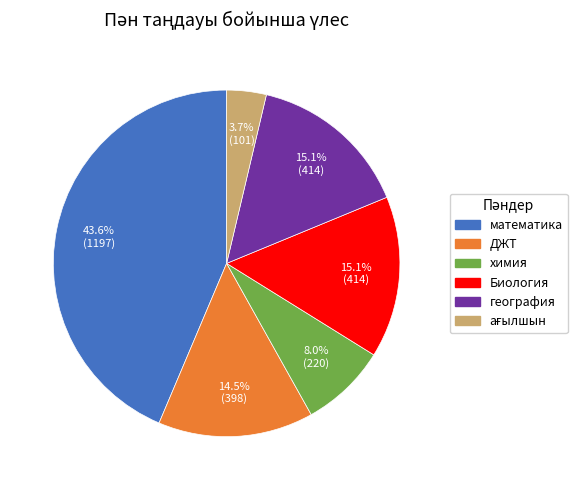

To the nearest percent, what portion does математика represent?

44%